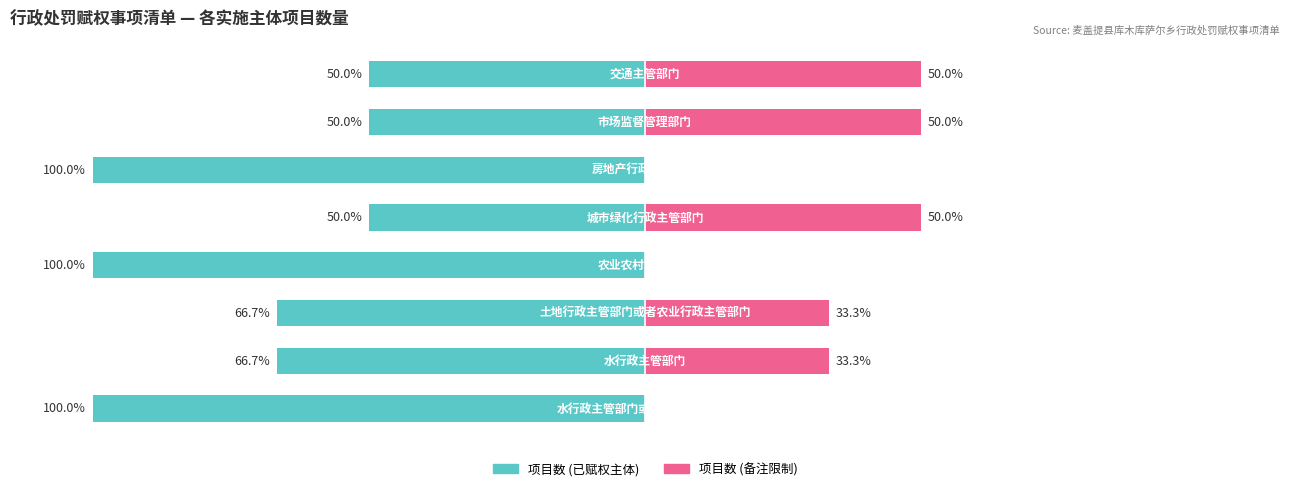

What is the difference between the maximum and minimum values in the Unmarried series?

50.0